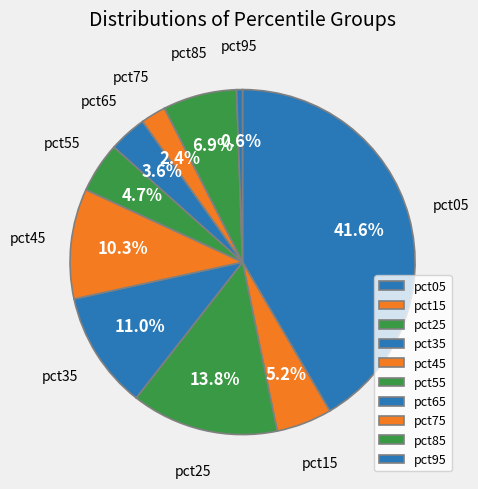

To the nearest percent, what is the combined percentage of pct95 and pct75?

3%